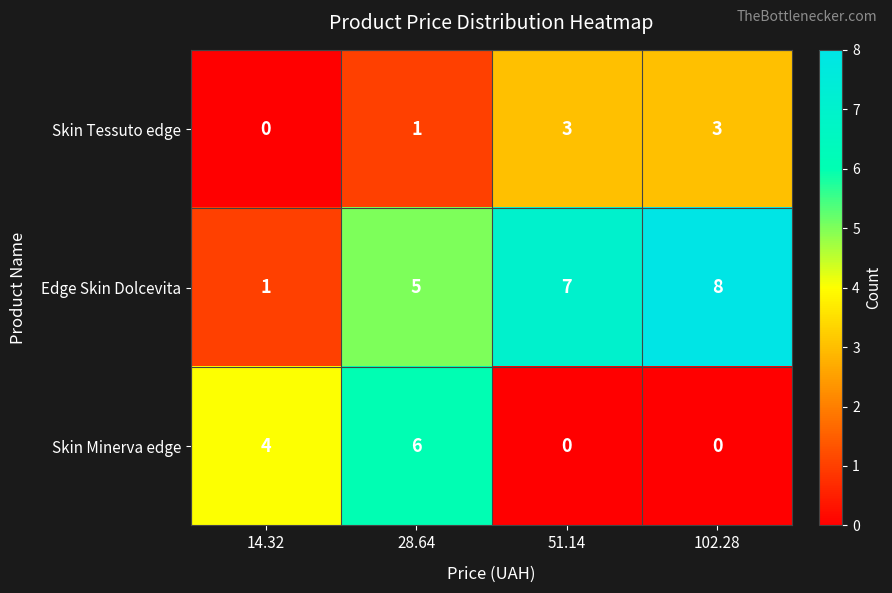

What is the greatest value displayed?

8